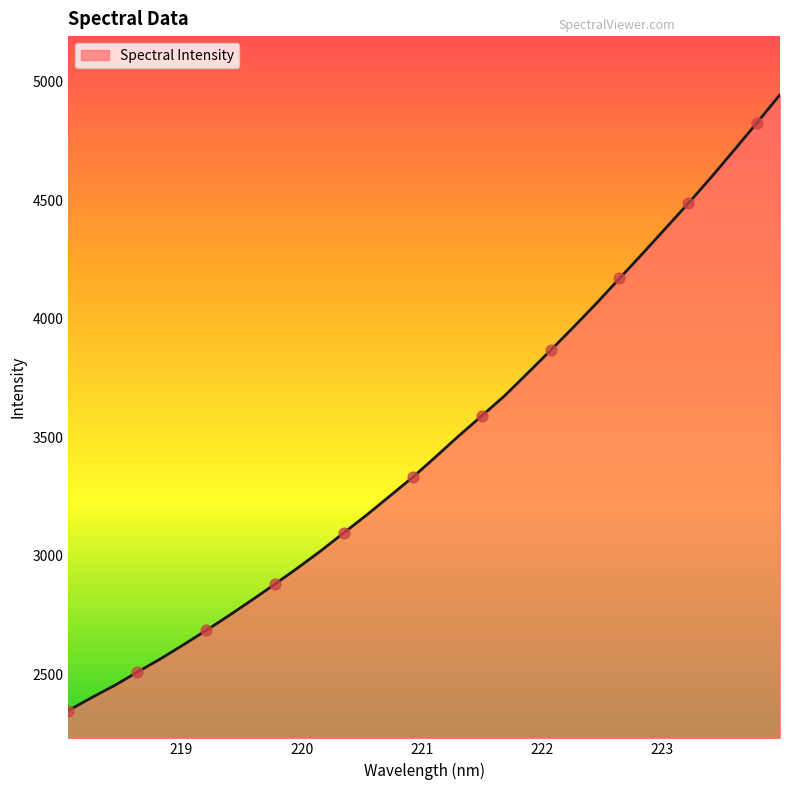

What is the maximum value shown in the chart?

4945.0